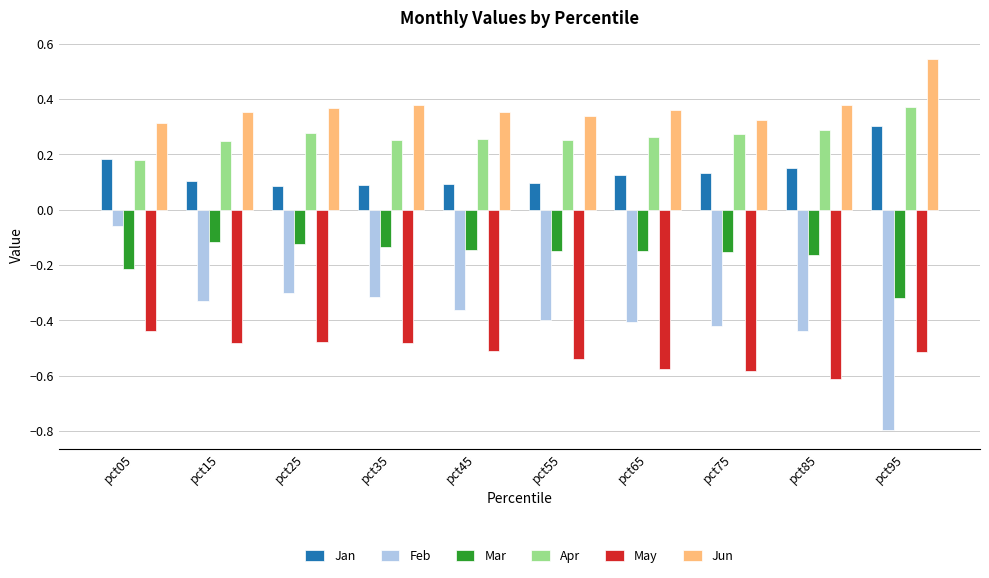

At how many categories does at least one series exceed 0?

10